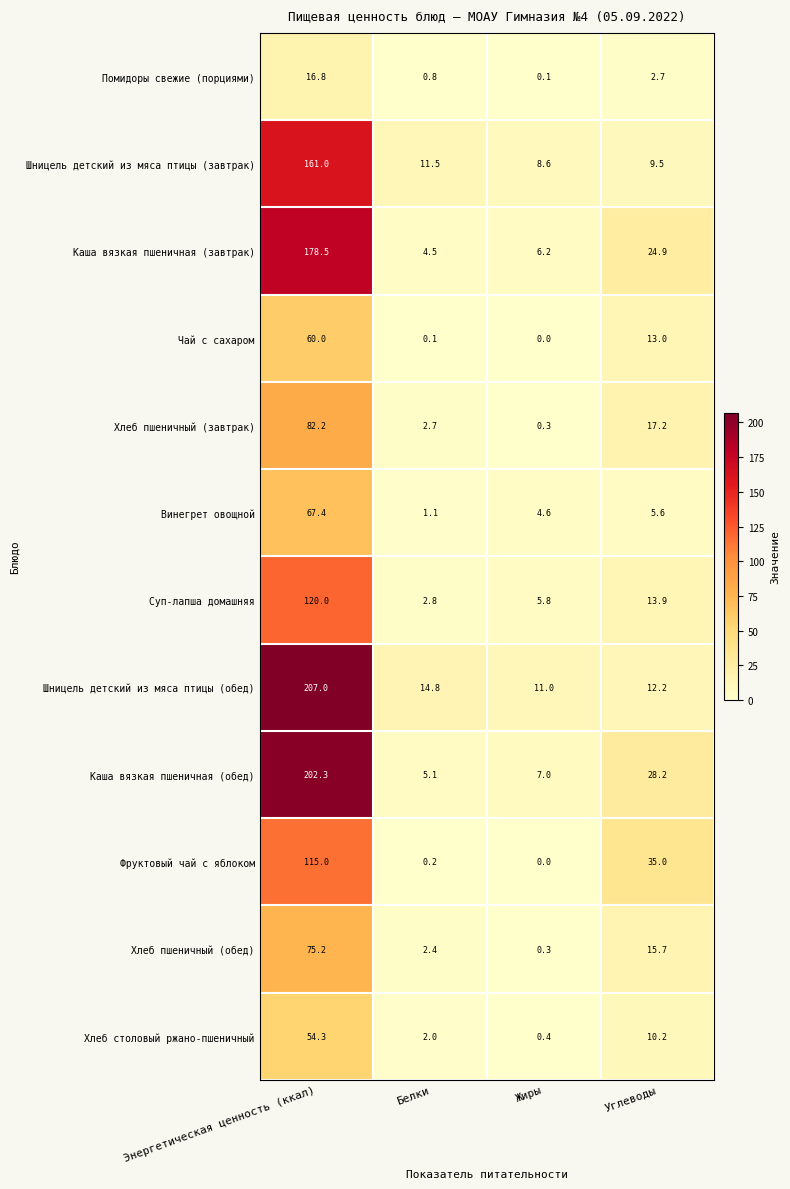

At which category is the sum across all series the highest?

Энергетическая ценность (ккал)